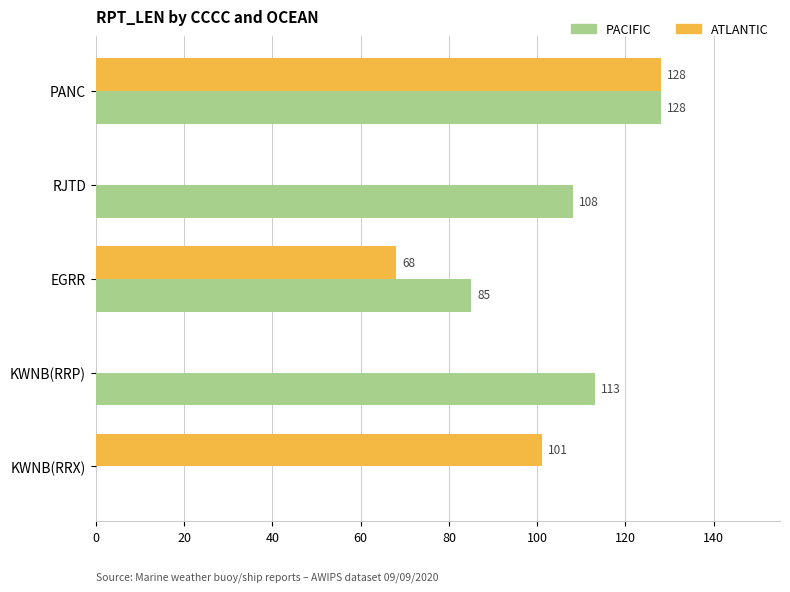

What is the maximum value for ATLANTIC?

128